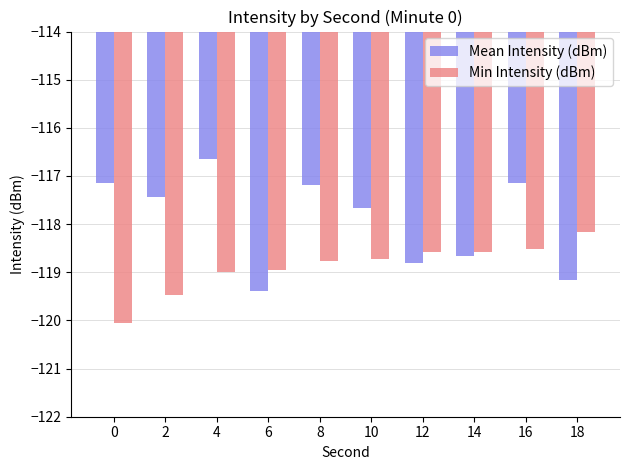

What is the value of the Min Intensity (dBm) bar at the 5th from the left?

-118.8